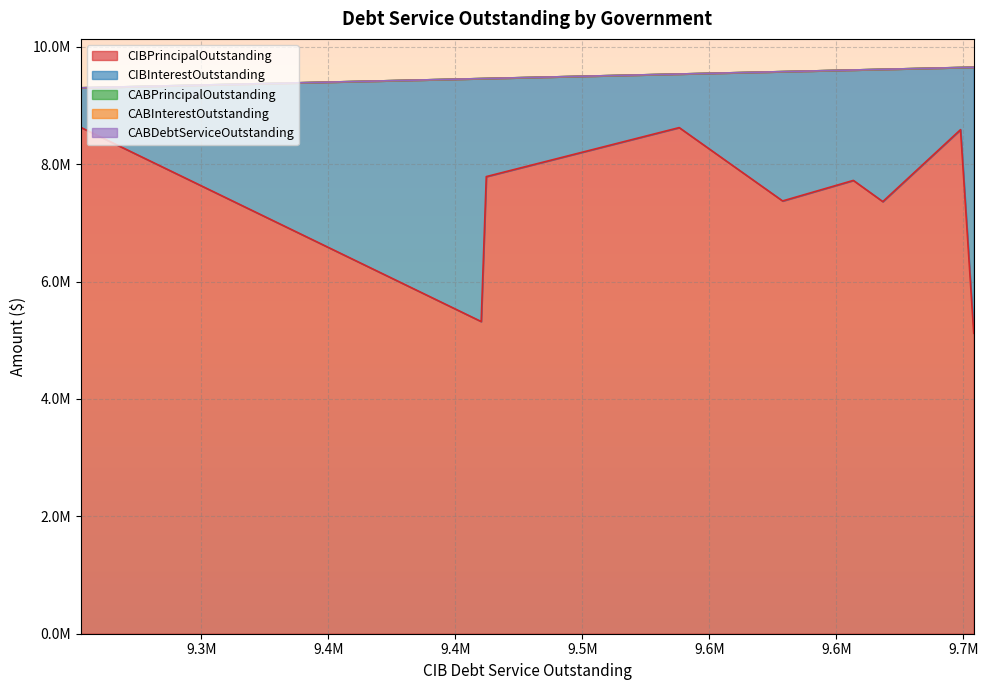

What is the average value of the CIBInterestOutstanding series?

2147871.2